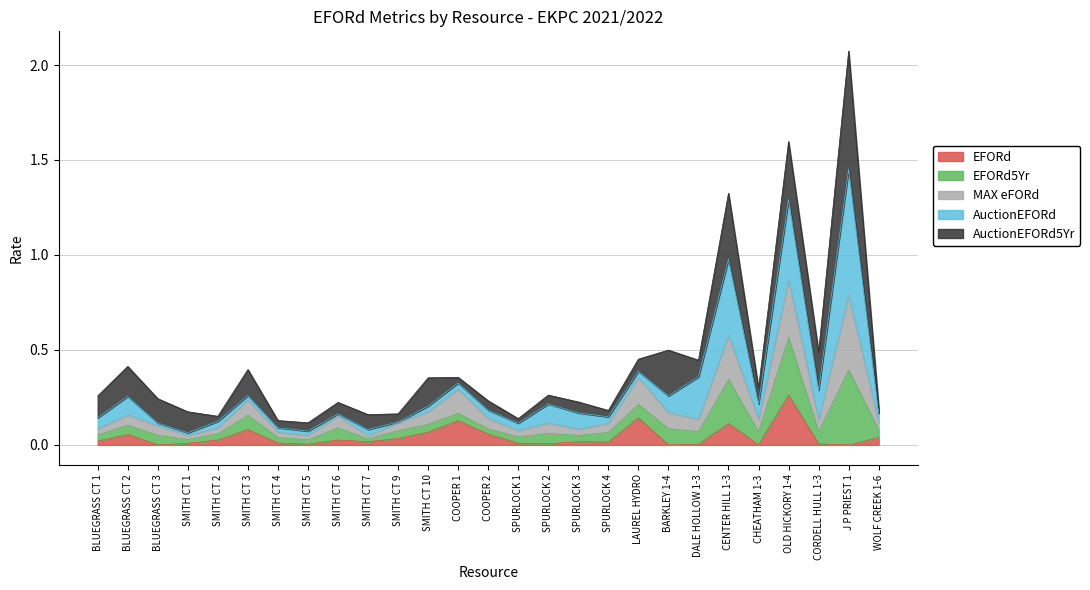

Which category has the highest value across all series?

J P PRIEST 1